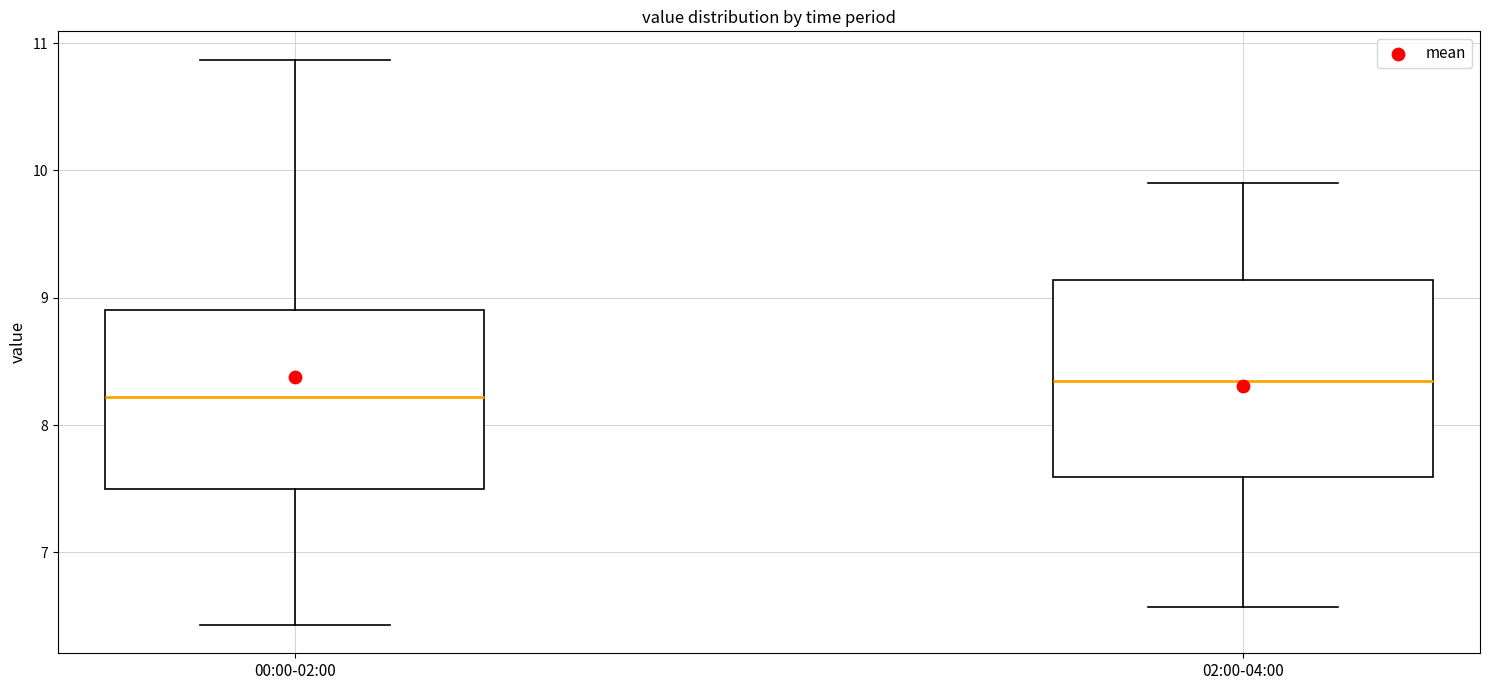

Comparing the boxes themselves (not the whiskers), which one is the tallest?

02:00-04:00